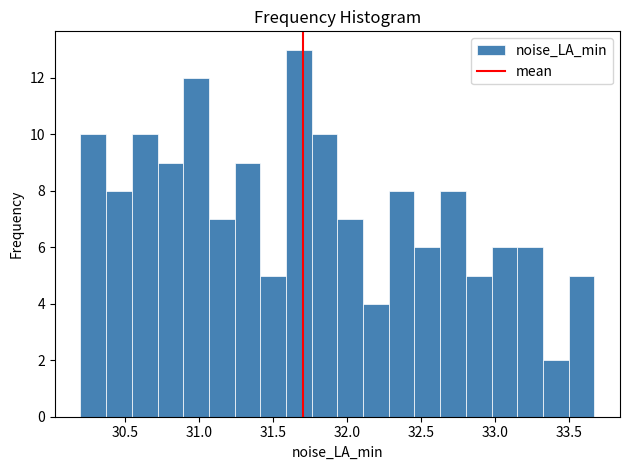

Around what value on the x-axis is the tallest bar? Give the approximate position of its centre, as read against the axis.

31.65